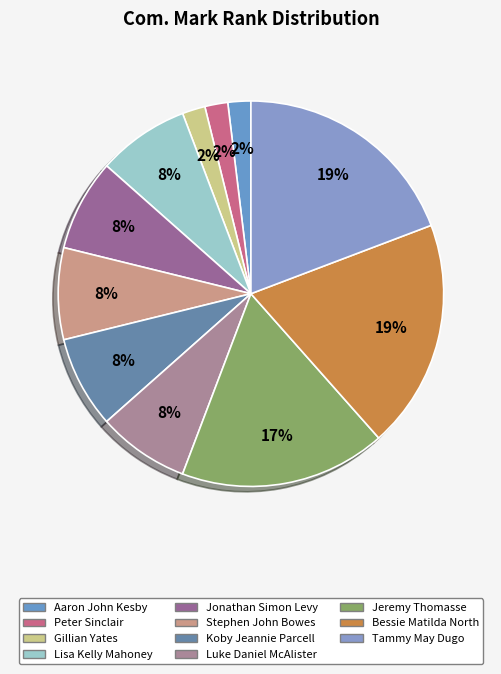

Which category has the biggest portion of the pie?

Bessie Matilda North